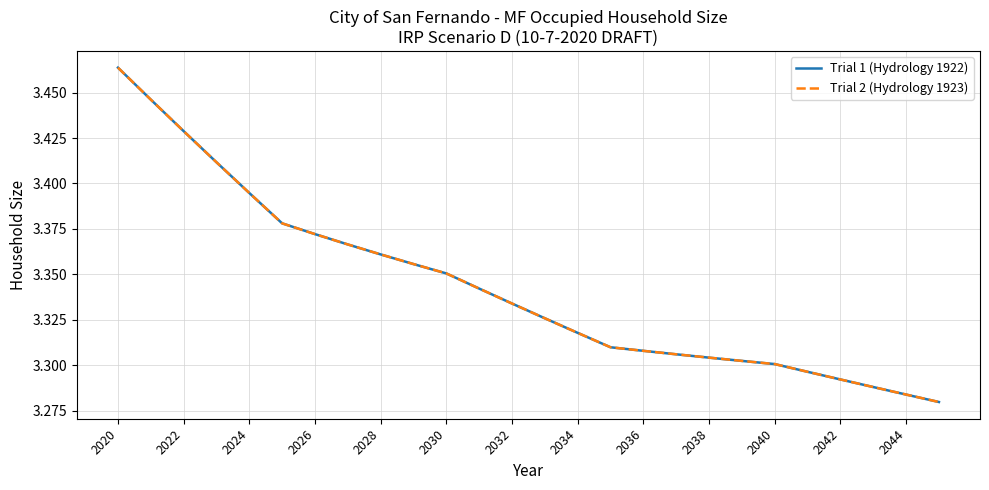

Which category has the highest value in the Trial 2 (Hydrology 1923) series?

2020